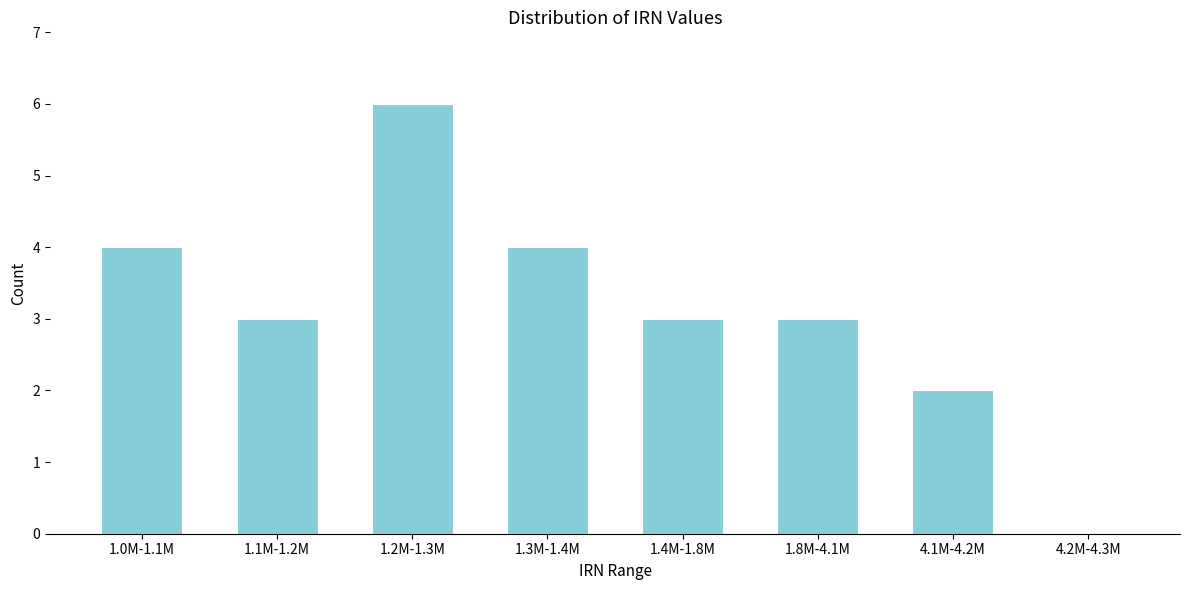

Reading left to right, list all the values displayed in this chart.

1.0M-1.1M=4	1.1M-1.2M=3	1.2M-1.3M=6	1.3M-1.4M=4	1.4M-1.8M=3	1.8M-4.1M=3	4.1M-4.2M=2	4.2M-4.3M=0